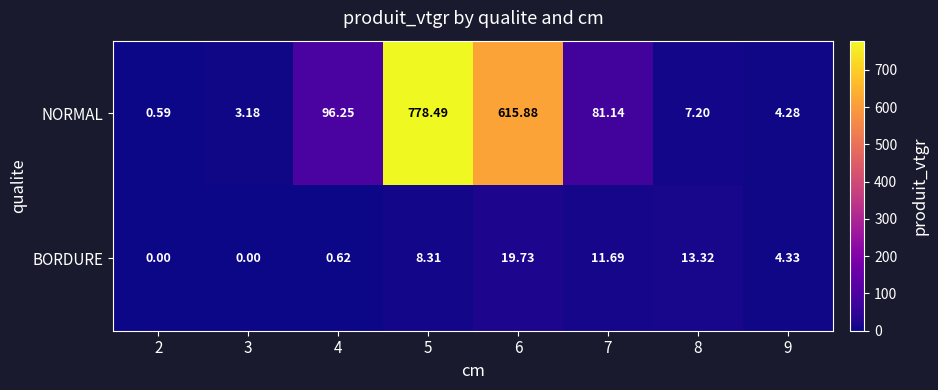

List the series in order of their peak value, highest first.

NORMAL, BORDURE